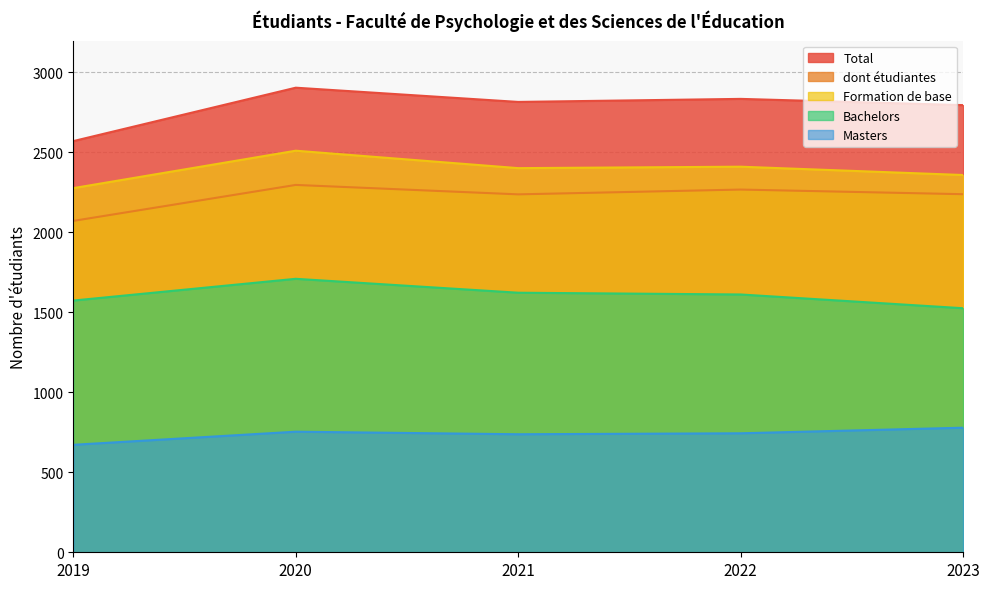

At how many categories does at least one series exceed 2417?

5